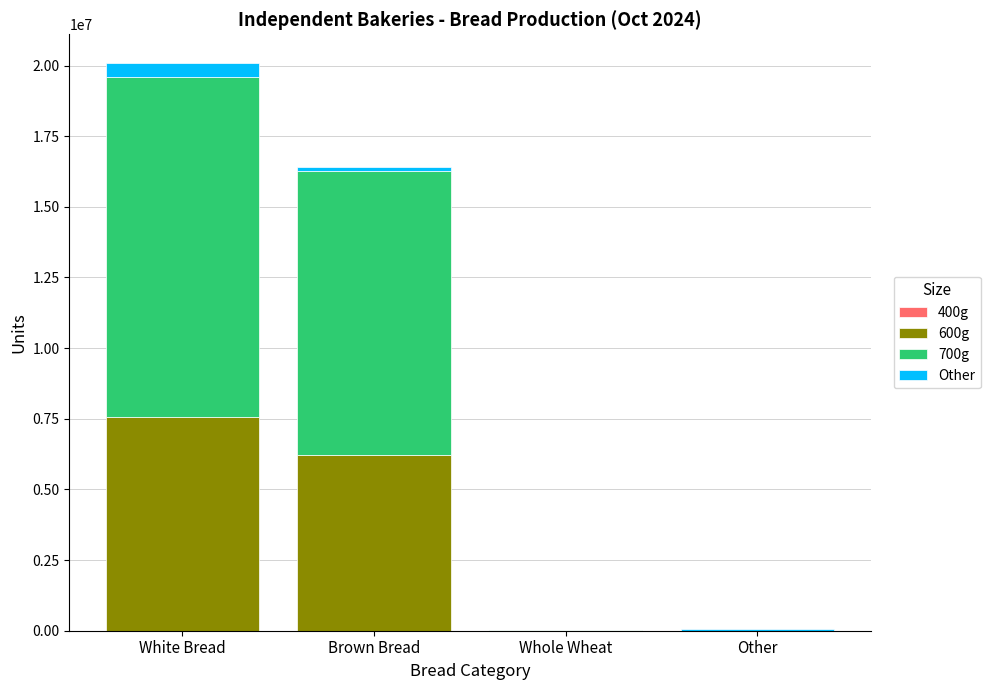

True or false: 600g has a value of 2366113 at Brown Bread.

False